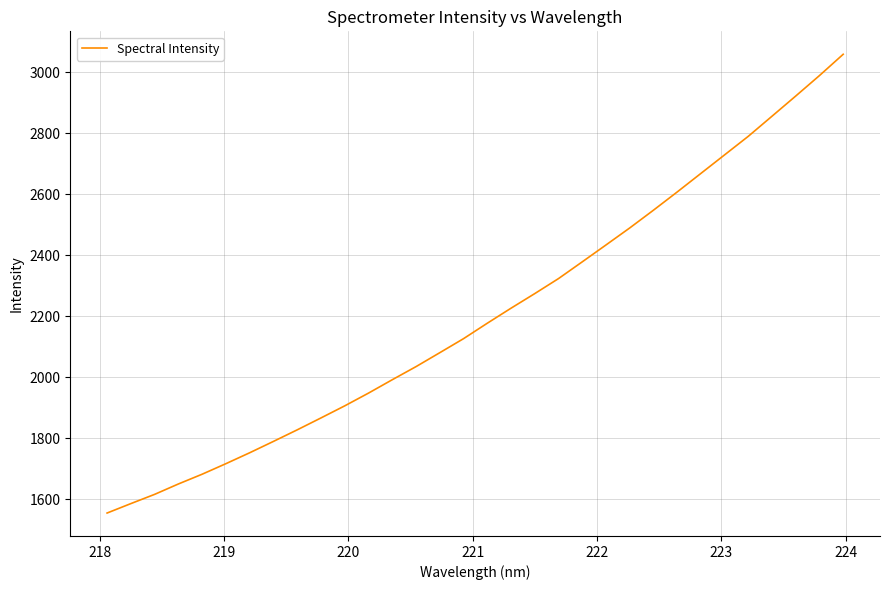

How many lines are shown in the chart?

1